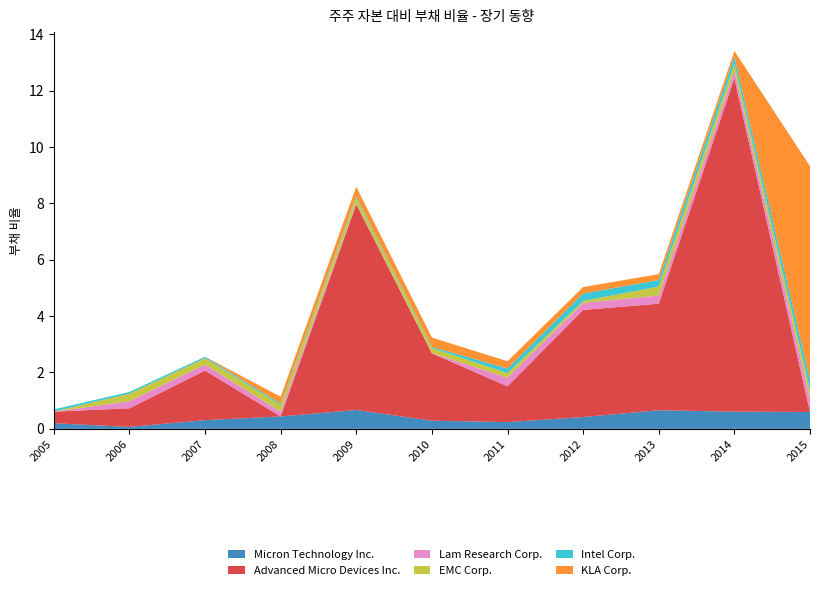

Reading right to left, list all the values displayed in this chart.

Micron Technology Inc.: 0.6	0.6	0.7	0.4	0.2	0.3	0.7	0.4	0.3	0.1	0.2
Advanced Micro Devices Inc.: 0.0	11.8	3.8	3.8	1.3	2.4	7.3	0.0	1.8	0.7	0.4
Lam Research Corp.: 0.5	0.3	0.3	0.2	0.3	0.0	0.0	0.2	0.2	0.2	0.0
EMC Corp.: 0.3	0.2	0.3	0.1	0.2	0.2	0.2	0.2	0.2	0.3	0.0
Intel Corp.: 0.4	0.2	0.2	0.3	0.2	0.0	0.1	0.1	0.1	0.1	0.1
KLA Corp.: 7.6	0.2	0.2	0.2	0.3	0.3	0.3	0.2	0.0	0.0	0.0